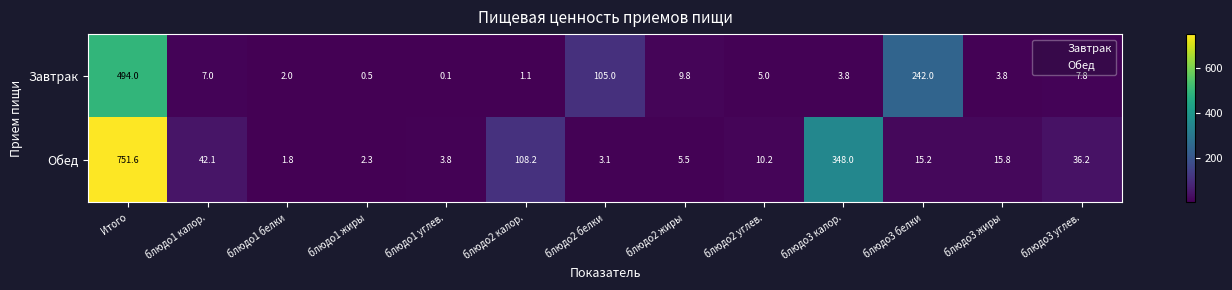

Reading right to left, extract all data points from this chart.

Завтрак: 7.8	3.8	242.0	3.8	5.0	9.8	105.0	1.1	0.1	0.5	2.0	7.0	494.0
Обед: 36.2	15.8	15.2	348.0	10.2	5.5	3.1	108.2	3.8	2.3	1.8	42.1	751.6